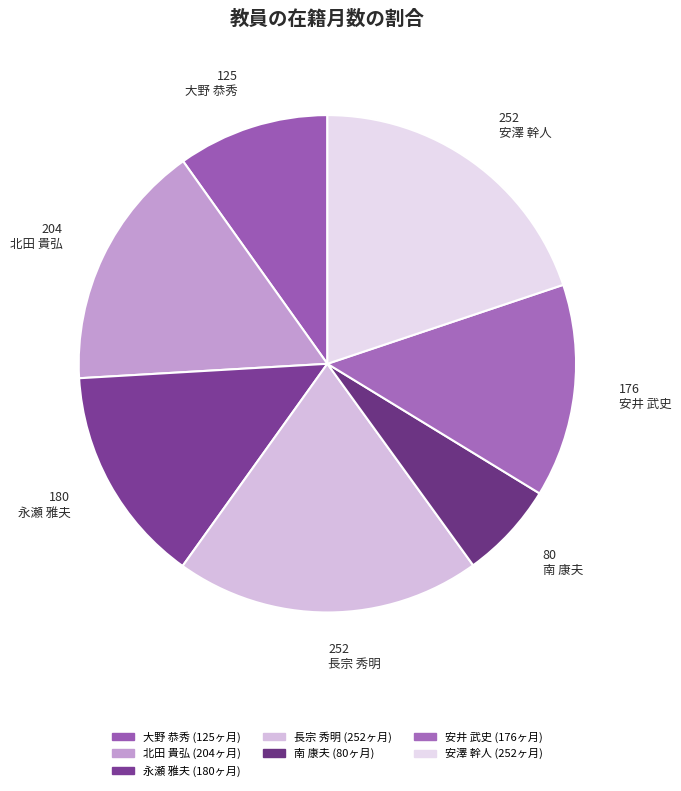

Count the number of slices in the pie.

7